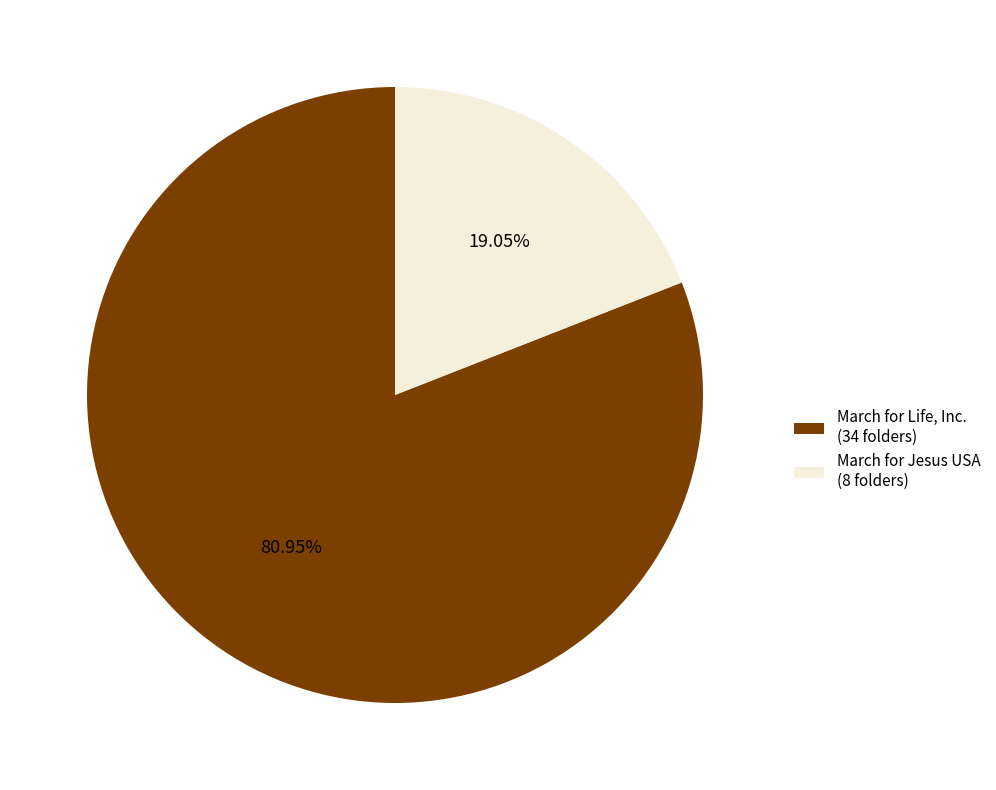

What is the ratio of the value at March for Life, Inc. to the value at March for Jesus USA?

4.2